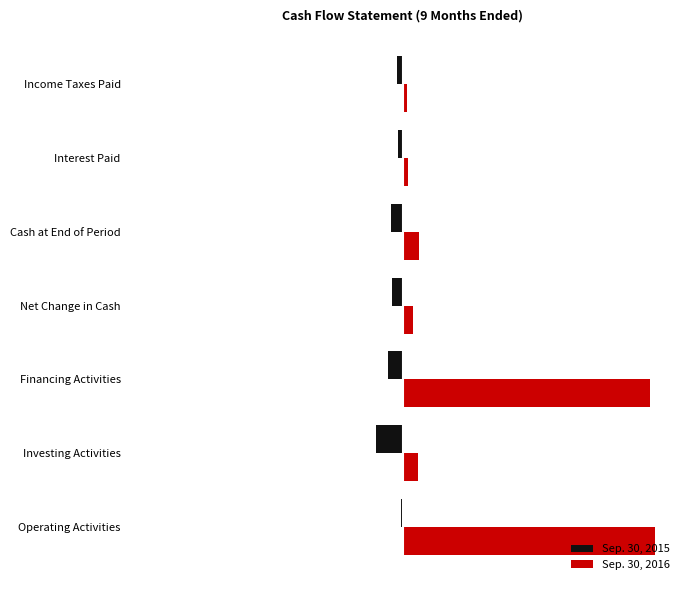

What is the lowest value of the Sep. 30, 2015 series?

-0.1